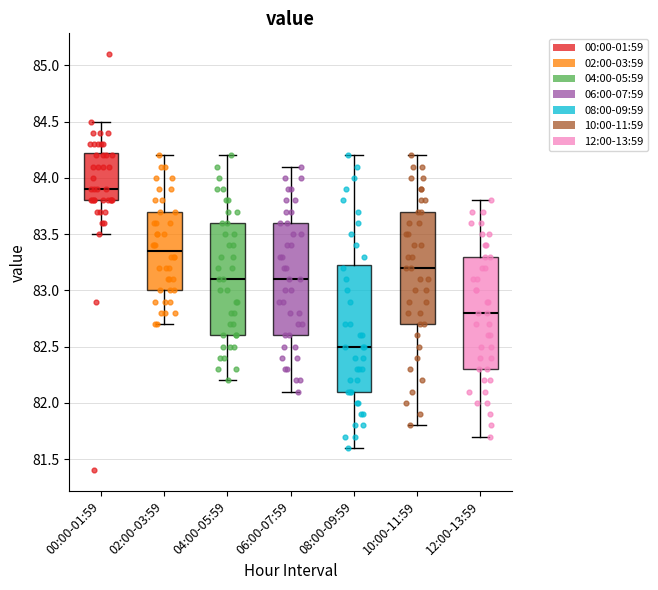

Reading left to right, read every box against the y-axis: the position of its median line, the range the box covers, and the ends of its whiskers. The values are not printed on the chart, so give them approximately, as read against the axis.

00:00-01:59: median 83.90, box 83.80 to 84.25, whiskers 83.50 to 84.50
02:00-03:59: median 83.35, box 83.00 to 83.70, whiskers 82.70 to 84.20
04:00-05:59: median 83.10, box 82.60 to 83.60, whiskers 82.20 to 84.20
06:00-07:59: median 83.10, box 82.60 to 83.60, whiskers 82.10 to 84.10
08:00-09:59: median 82.50, box 82.10 to 83.25, whiskers 81.60 to 84.20
10:00-11:59: median 83.20, box 82.70 to 83.70, whiskers 81.80 to 84.20
12:00-13:59: median 82.80, box 82.30 to 83.30, whiskers 81.70 to 83.80